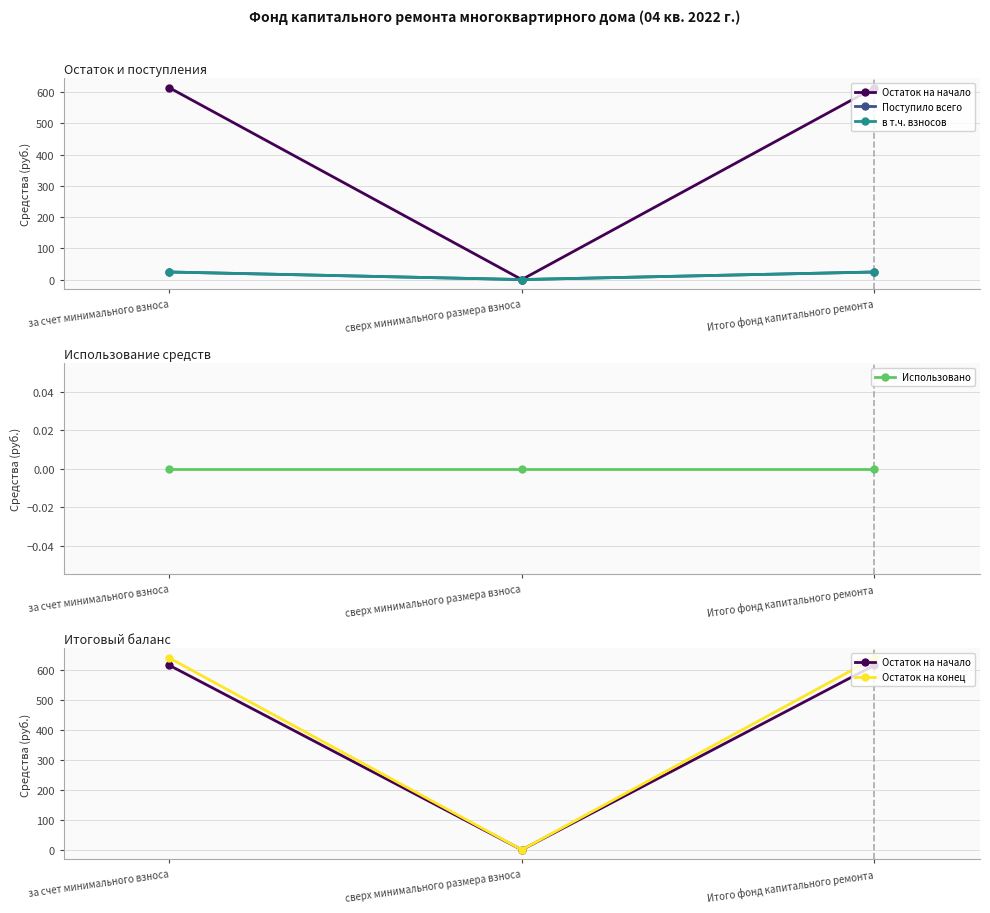

Reading left to right, transcribe all the data shown in this chart.

Остаток на начало: за счет минимального взноса=614.4	сверх минимального размера взноса=0.0	Итого фонд капитального ремонта=614.4
Поступило всего: за счет минимального взноса=24.2	сверх минимального размера взноса=0.0	Итого фонд капитального ремонта=24.2
в т.ч. взносов: за счет минимального взноса=24.2	сверх минимального размера взноса=0.0	Итого фонд капитального ремонта=24.2
Использовано: за счет минимального взноса=0.0	сверх минимального размера взноса=0.0	Итого фонд капитального ремонта=0.0
Остаток на конец: за счет минимального взноса=638.6	сверх минимального размера взноса=0.0	Итого фонд капитального ремонта=638.6